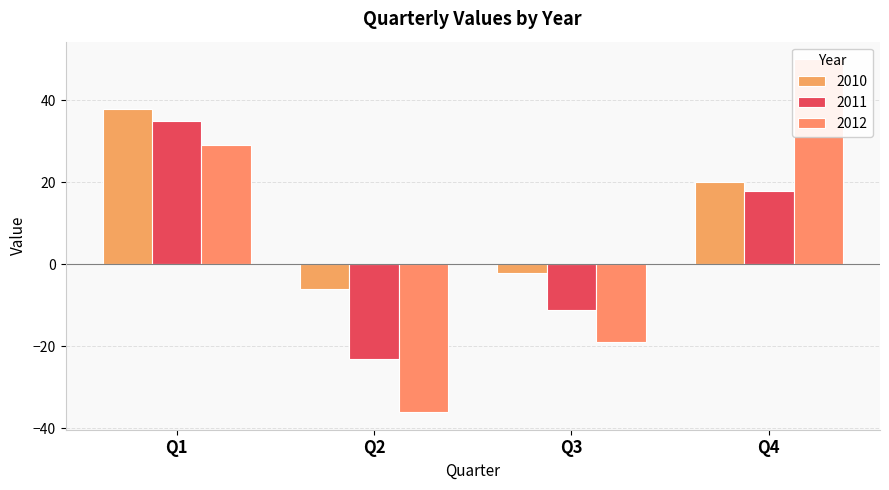

How many groups of bars are there?

4